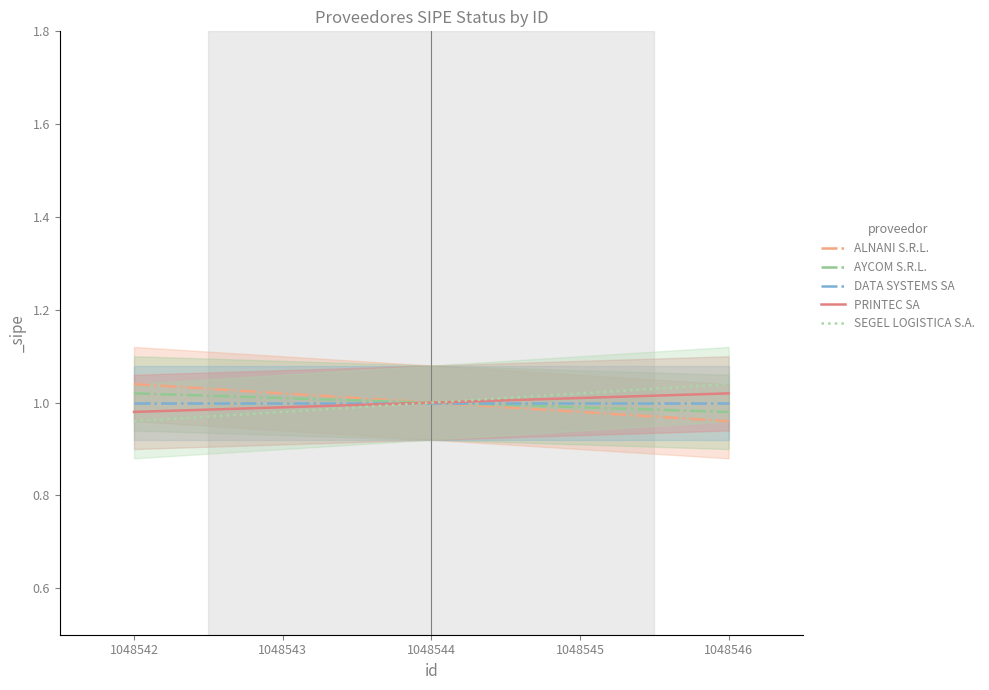

True or false: AYCOM S.R.L. and SEGEL LOGISTICA S.A. cross at least once.

False